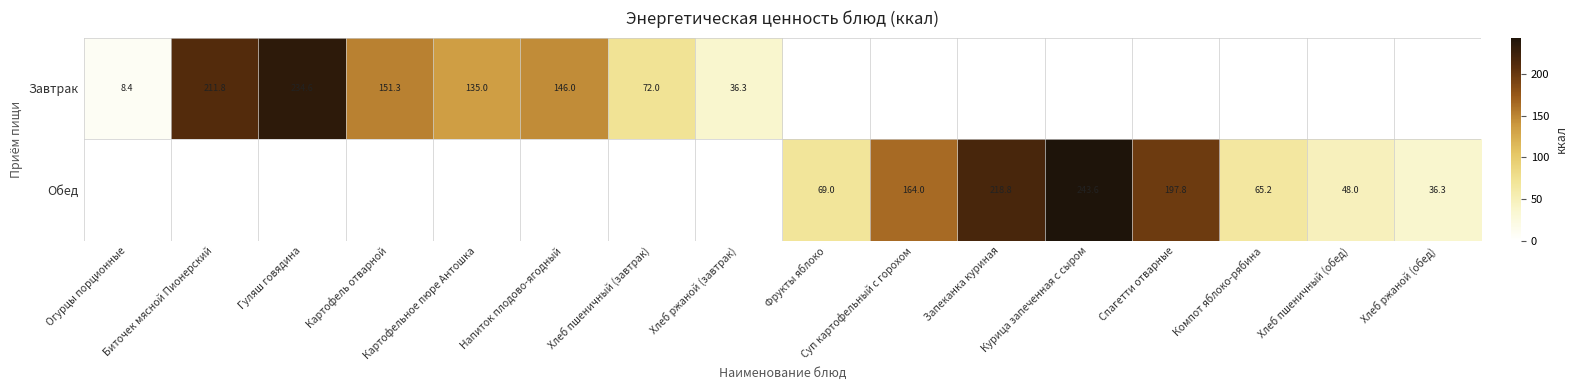

What is the smallest value displayed?

8.4